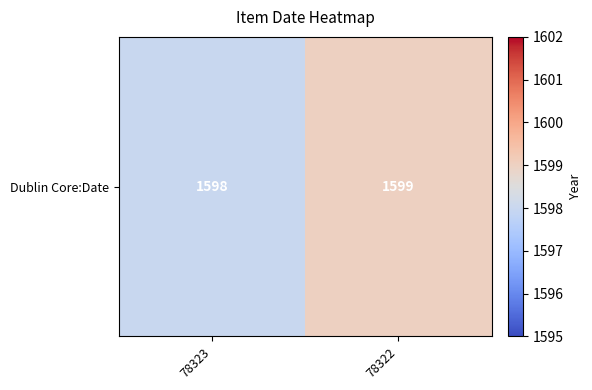

Which label corresponds to the smallest value in the chart?

78323